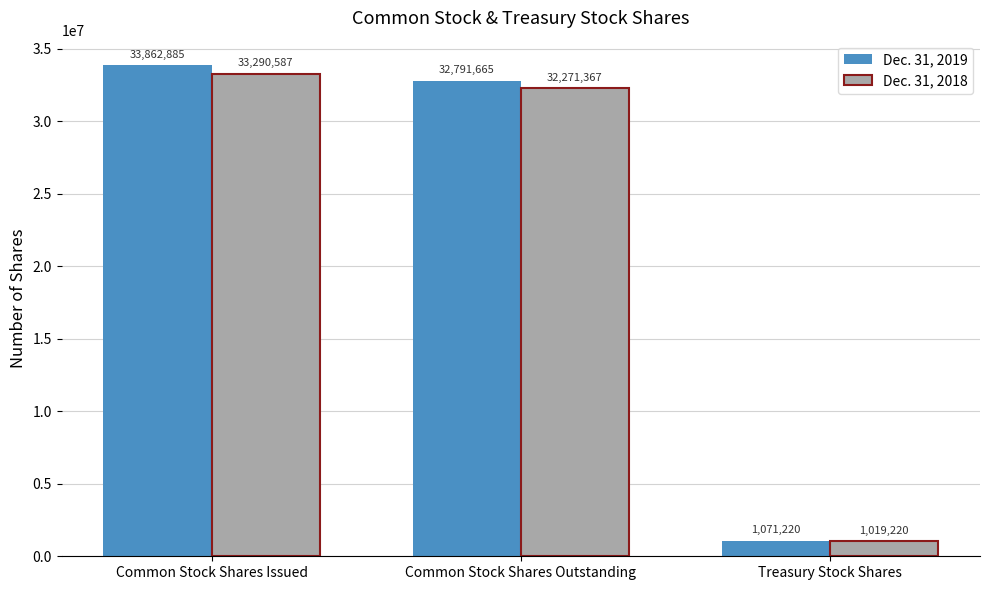

What is the label of the 3rd bar from the right?

Common Stock Shares Issued